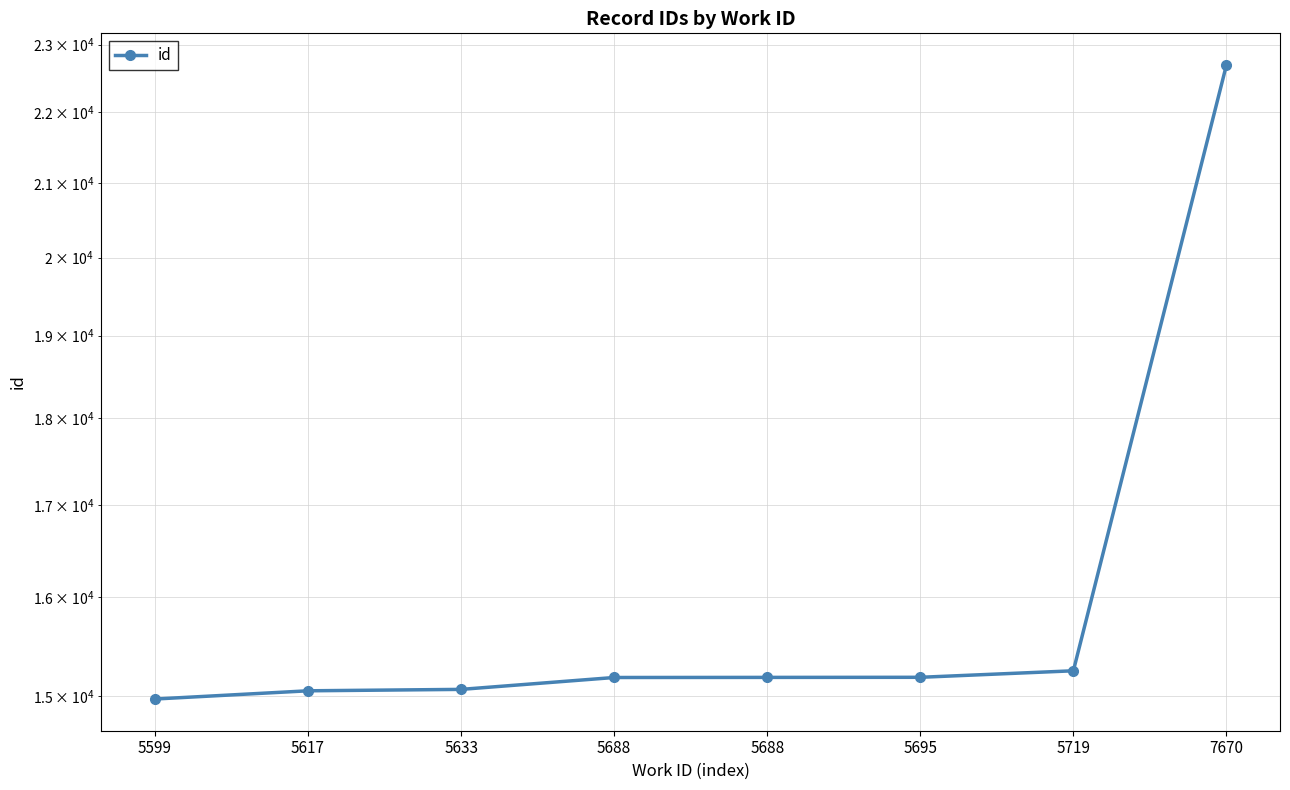

The value at 5688 is 9707. True or false?

False